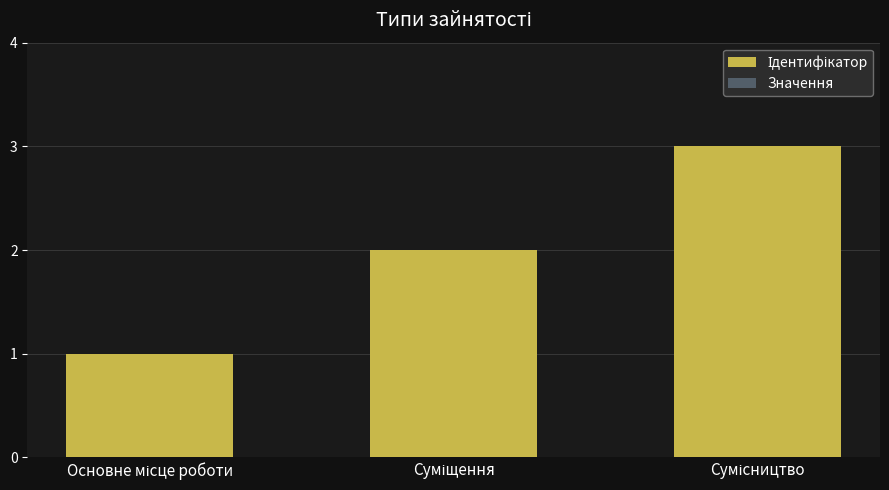

List the labels in order of Значення value, smallest first.

Основне місце роботи, Суміщення, Сумісництво